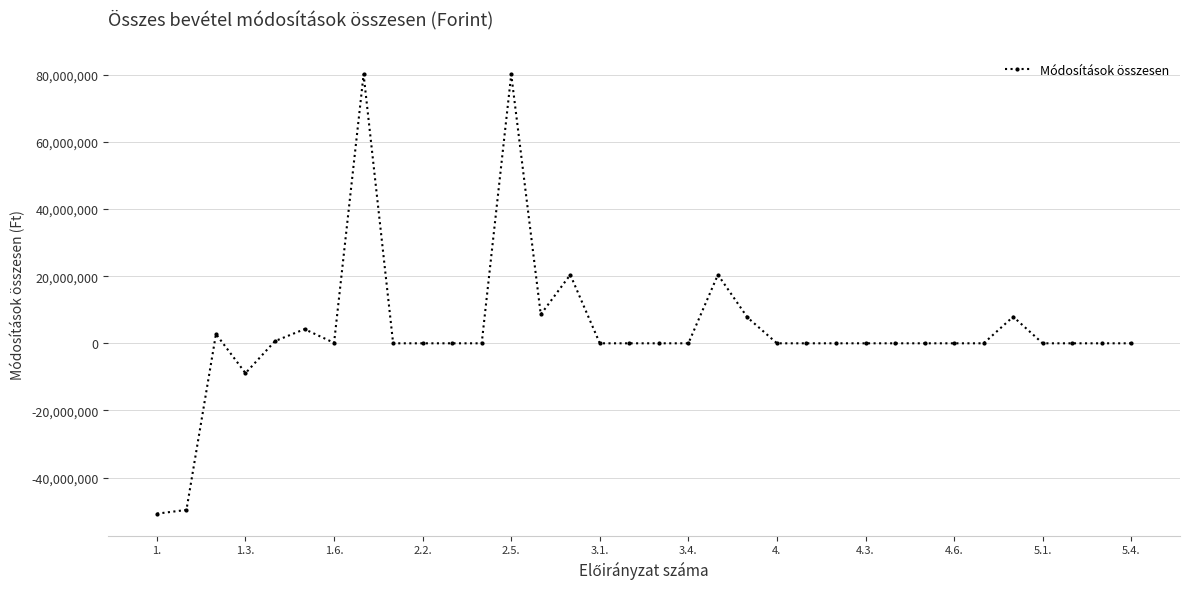

What is the minimum value shown in the chart?

-50752998